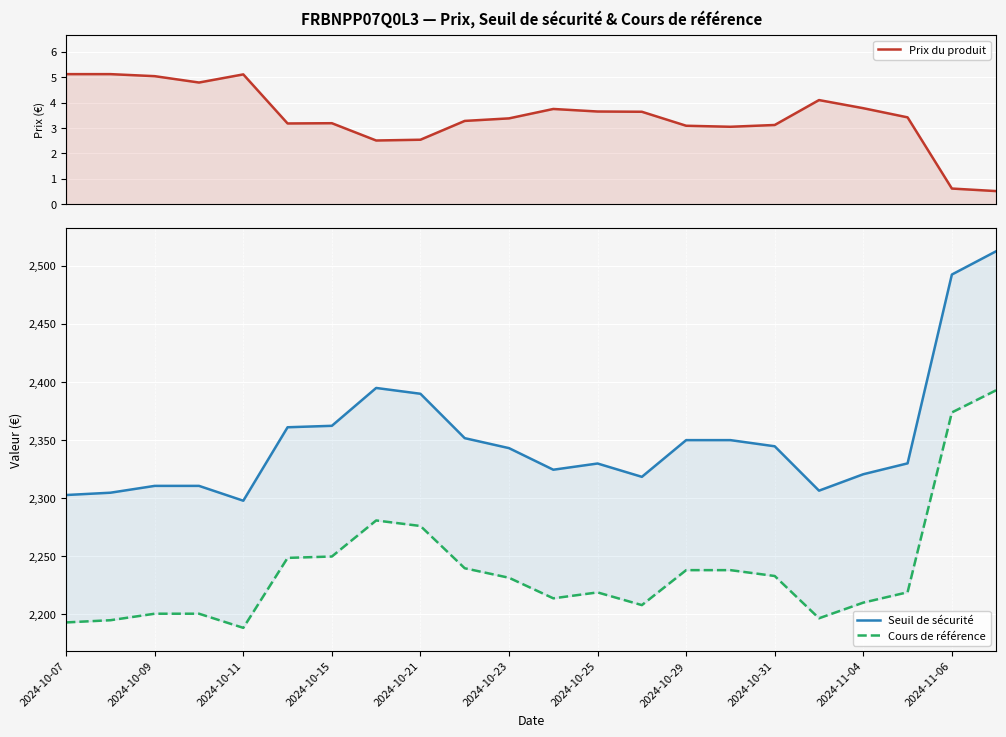

Which has a higher value, 16 or 17?

17